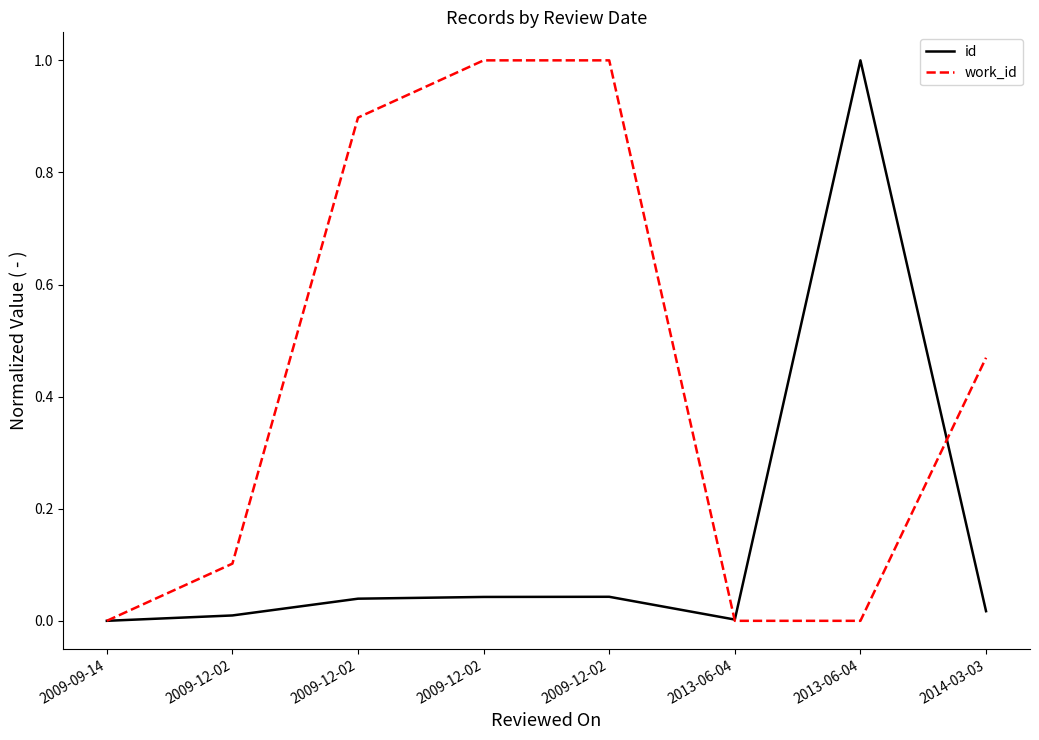

Does the chart display data point markers on the line(s)?

No